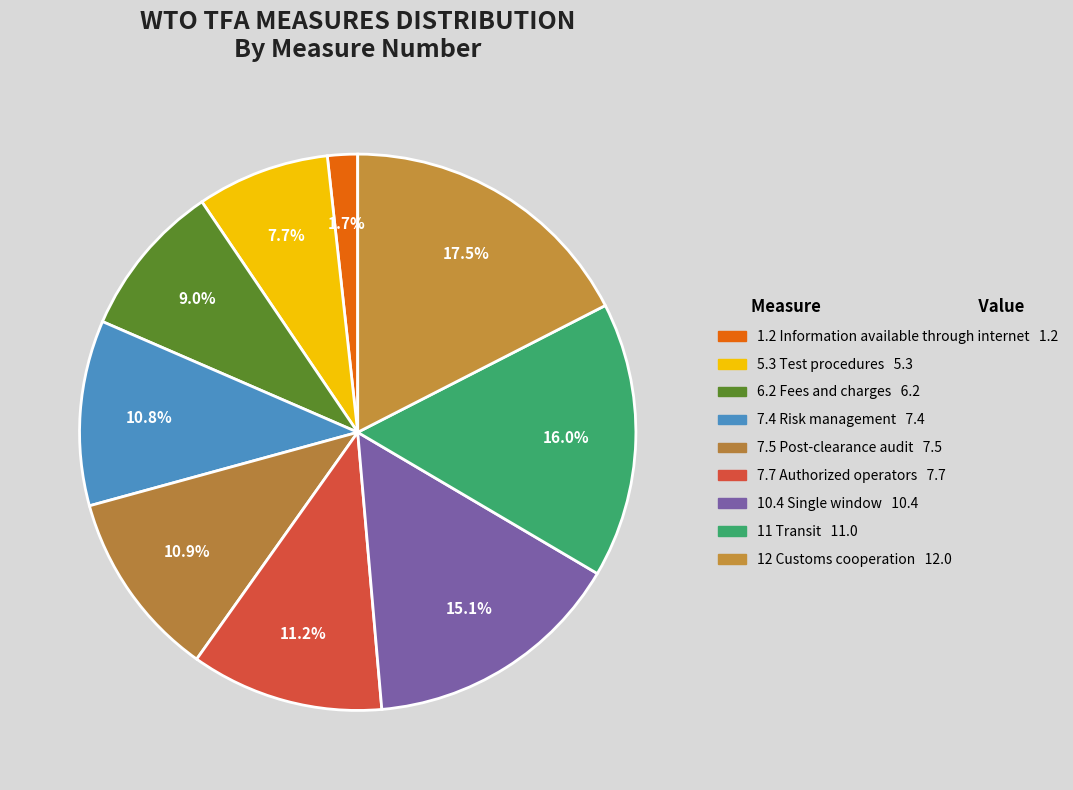

What portion of the pie excludes 5.3 Test procedures?

92.3%